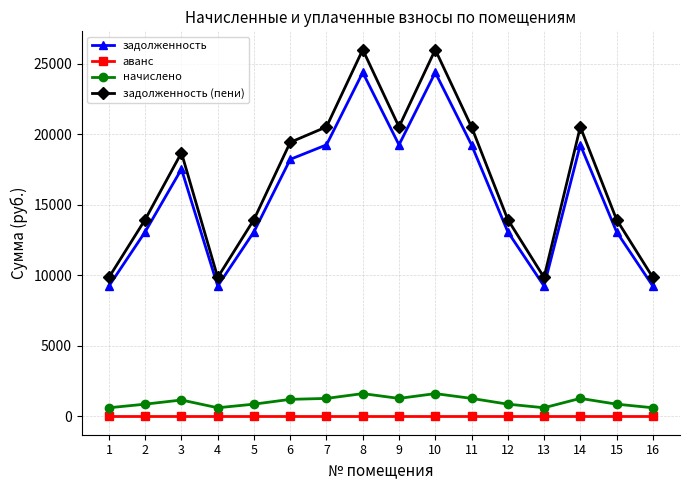

True or false: задолженность and начислено intersect in this chart.

False